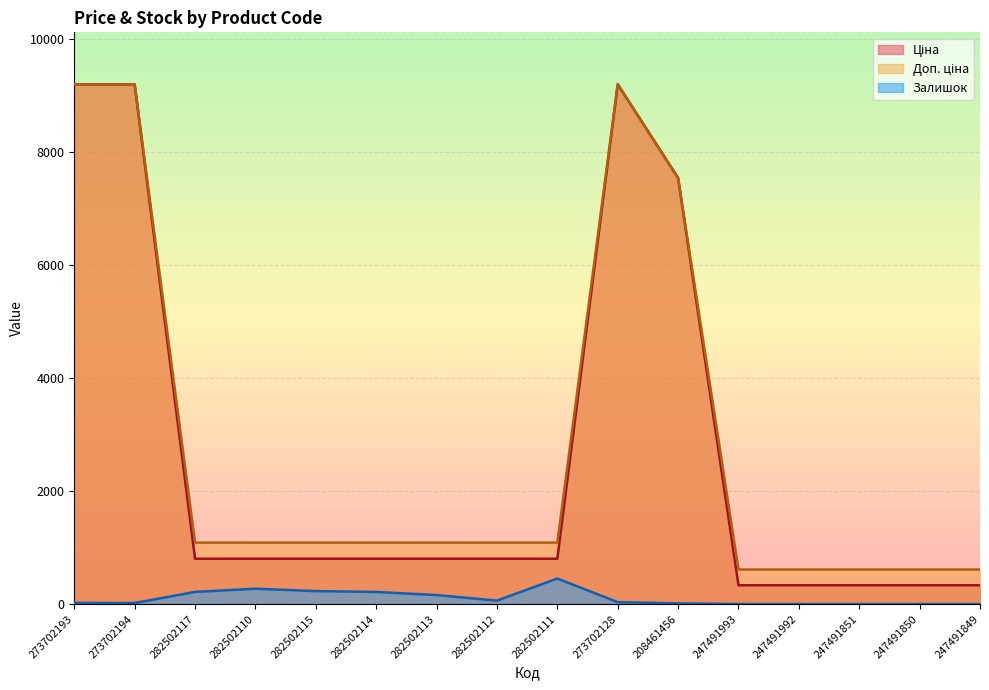

Between 273702194 and 282502110, which series saw the biggest shift?

Ціна